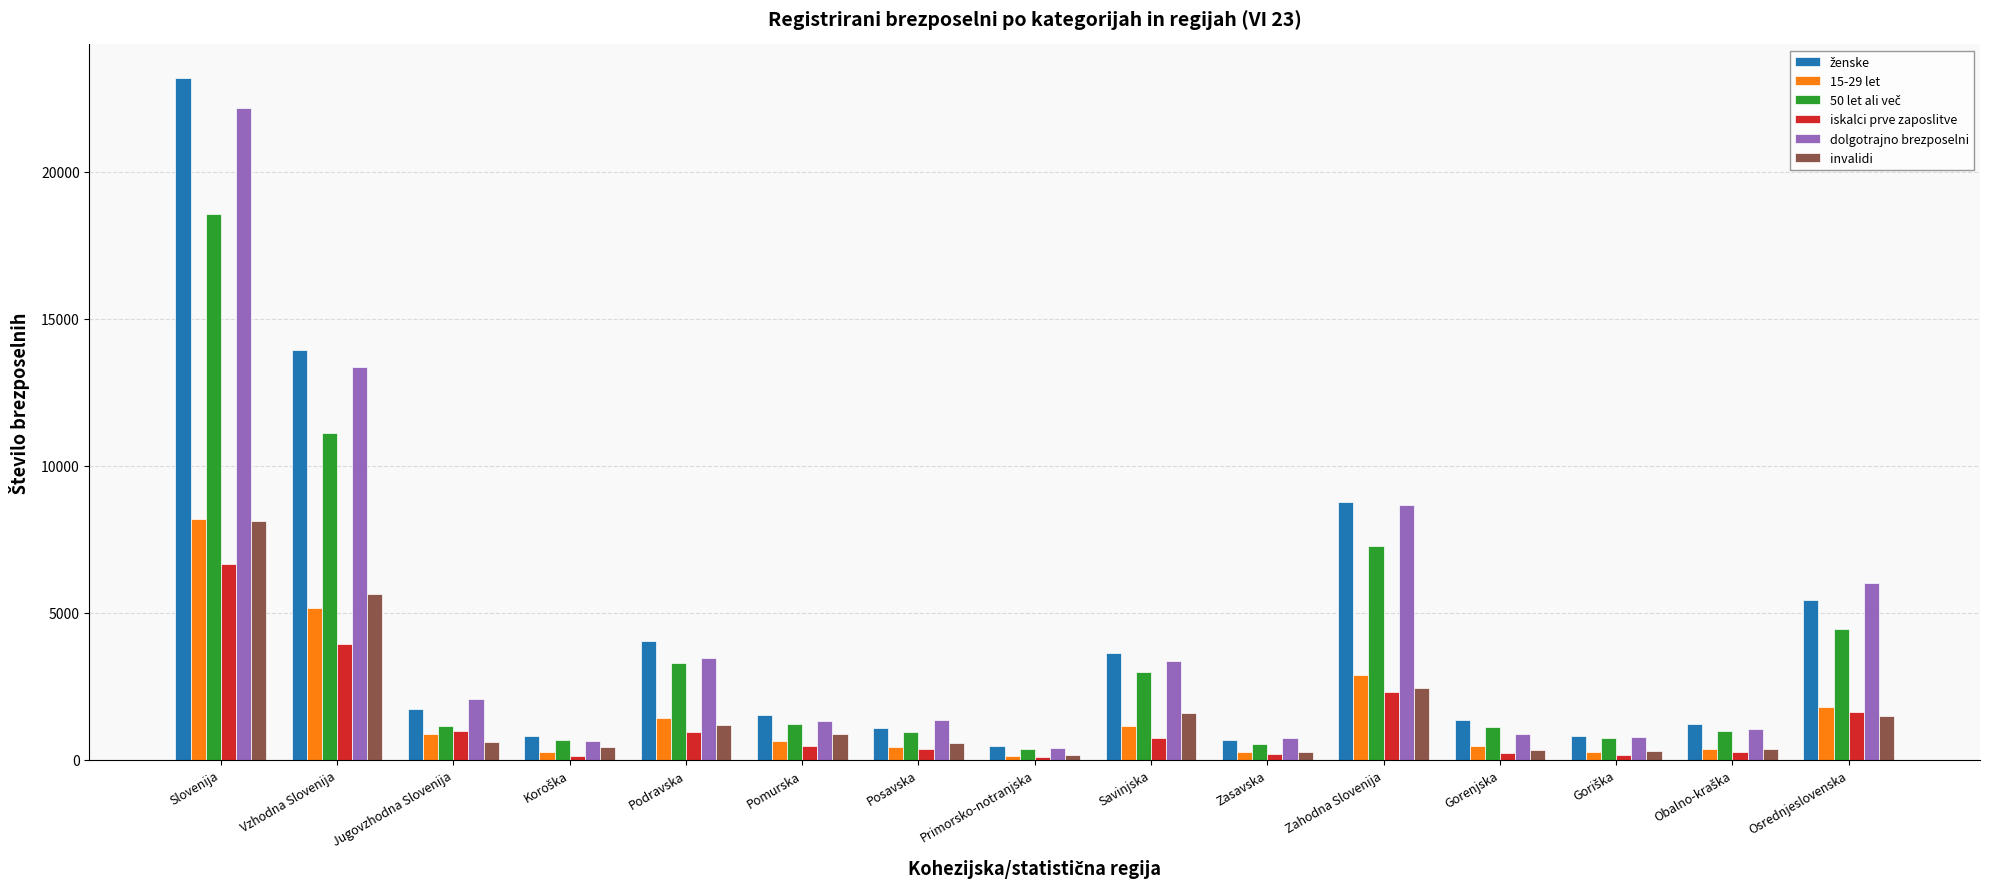

At which label is iskalci prve zaposlitve closest to 3382?

Vzhodna Slovenija